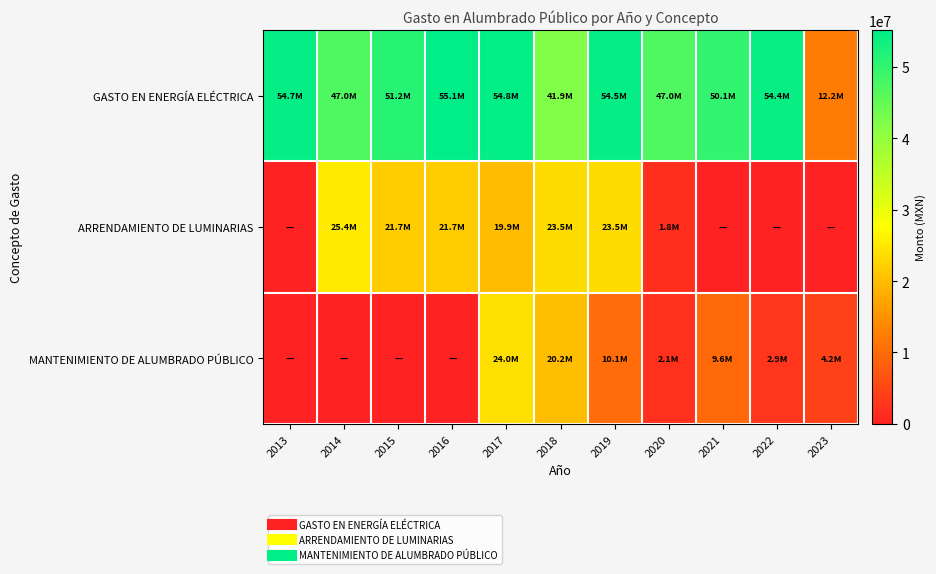

What is the difference between the highest and lowest values at 2023?

12166614.9